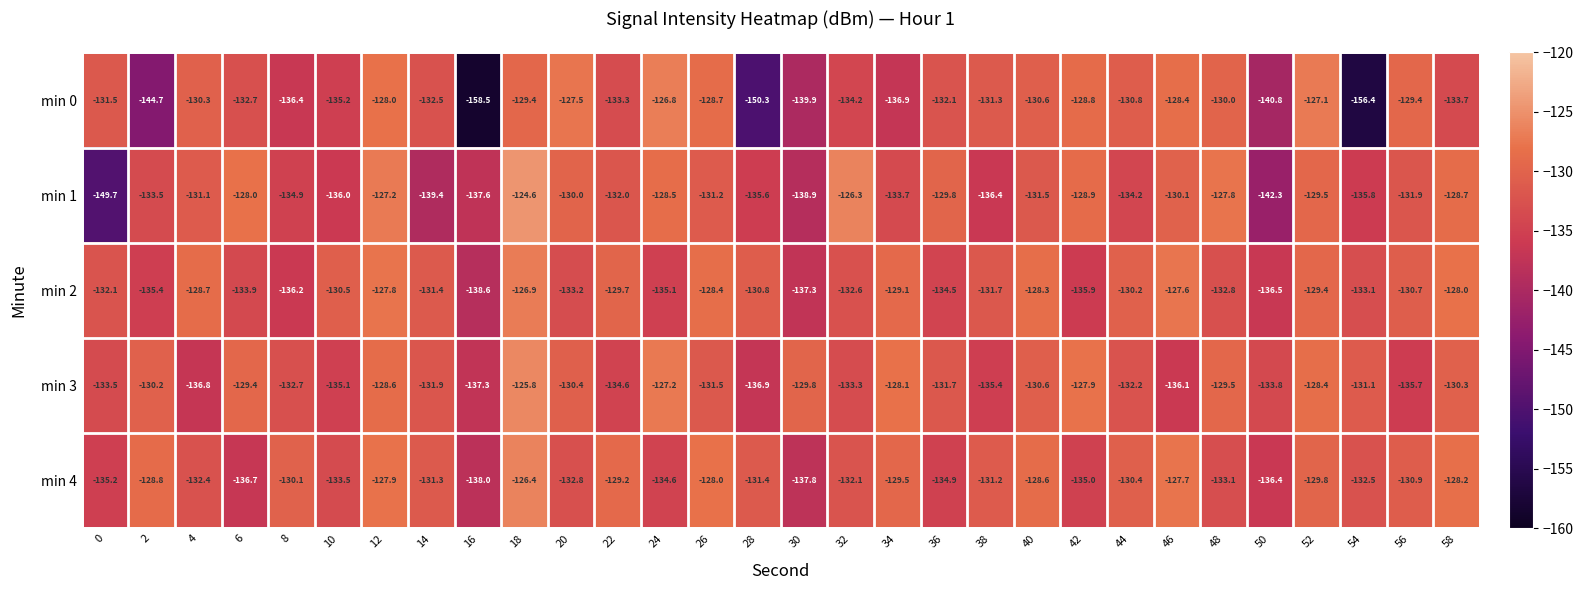

What is the difference between the maximum and minimum values in the min 1 series?

25.1